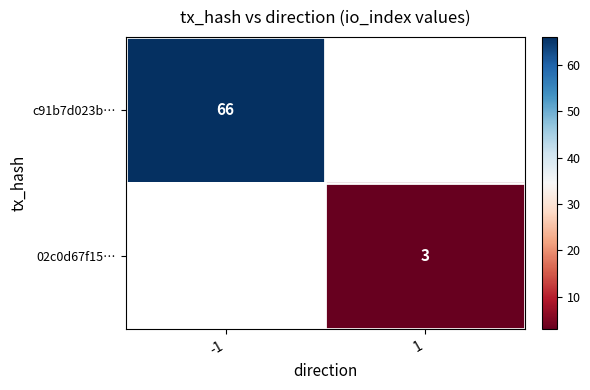

What is the minimum value shown in the chart?

3.0